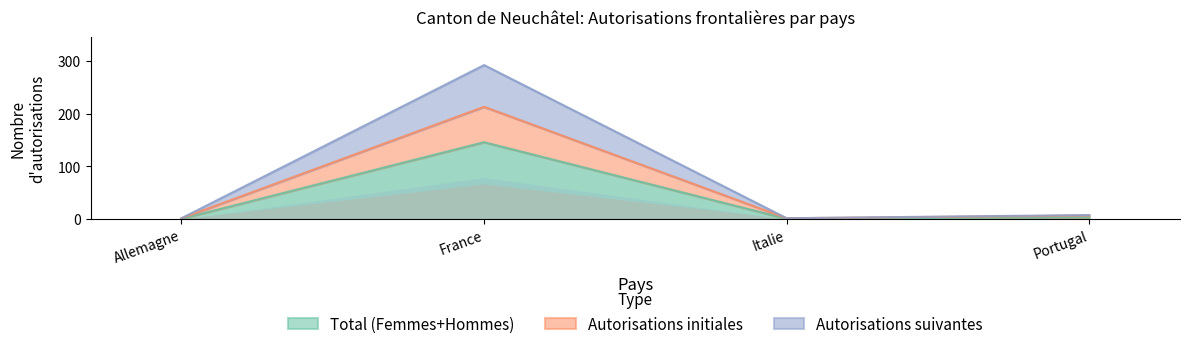

True or false: Autorisations initiales and Total (Femmes+Hommes) cross at least once.

False